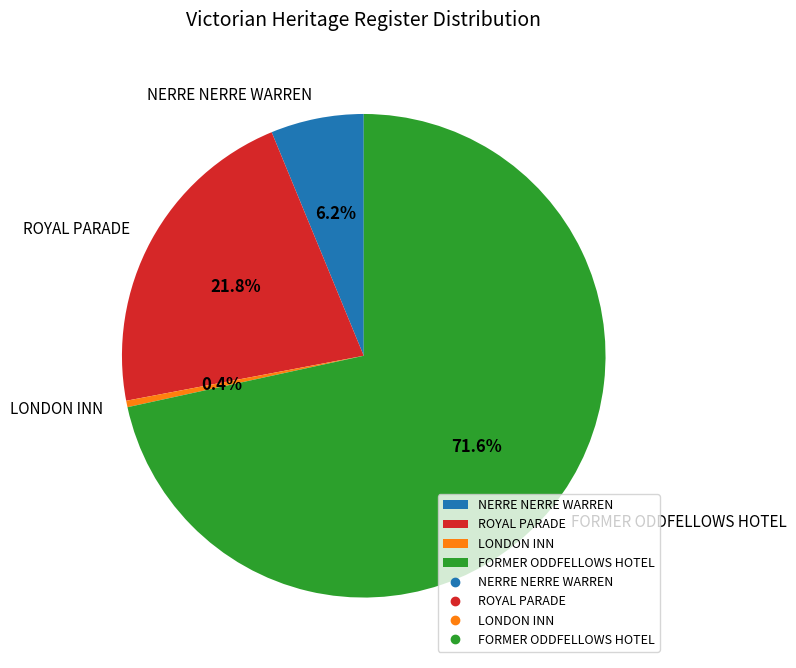

To the nearest percent, what is the average slice percentage?

25%